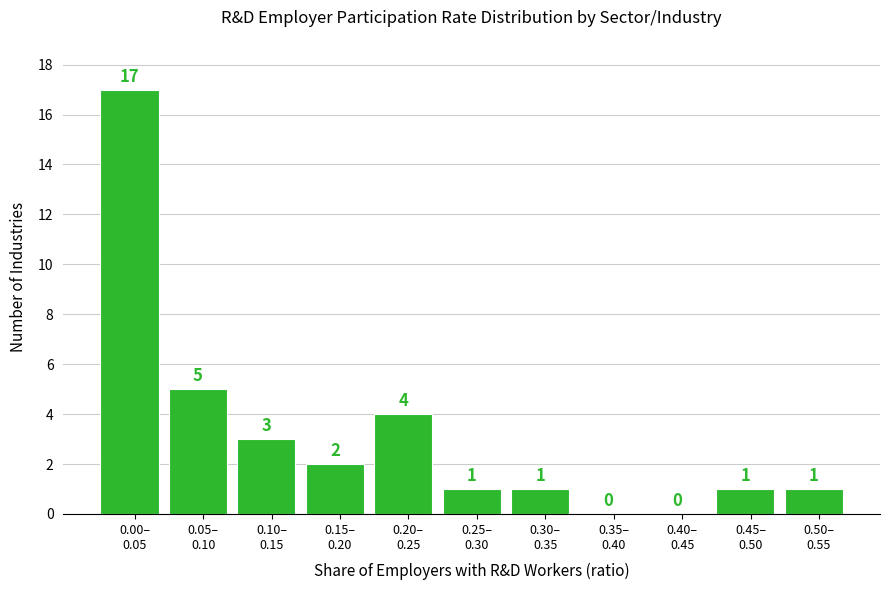

What is the sum of all values?

35